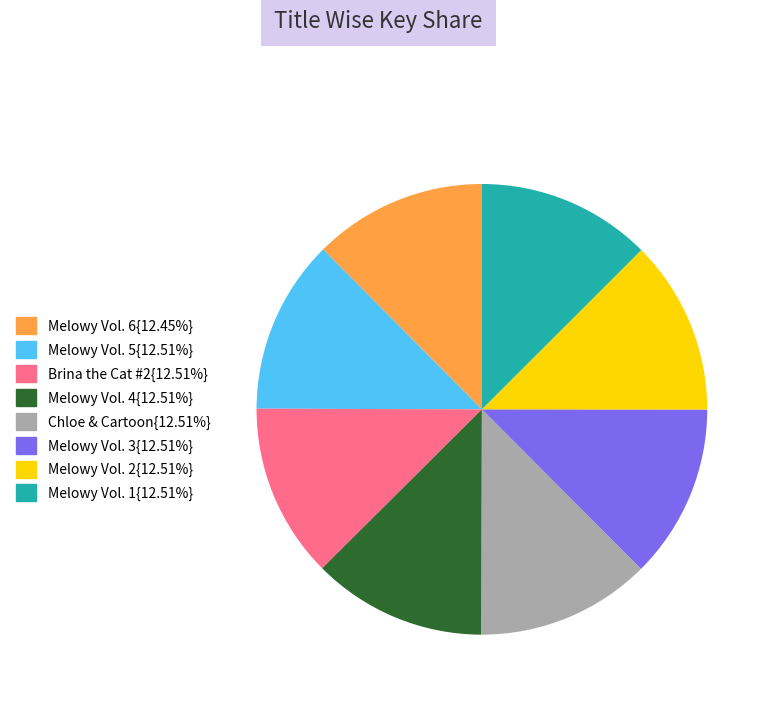

Does any single category account for the majority?

No